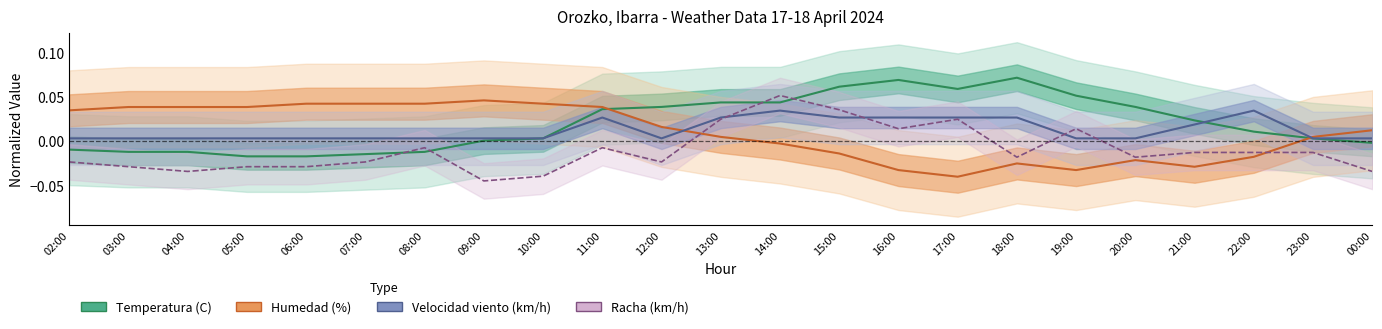

At how many categories does at least one series exceed 0?

23